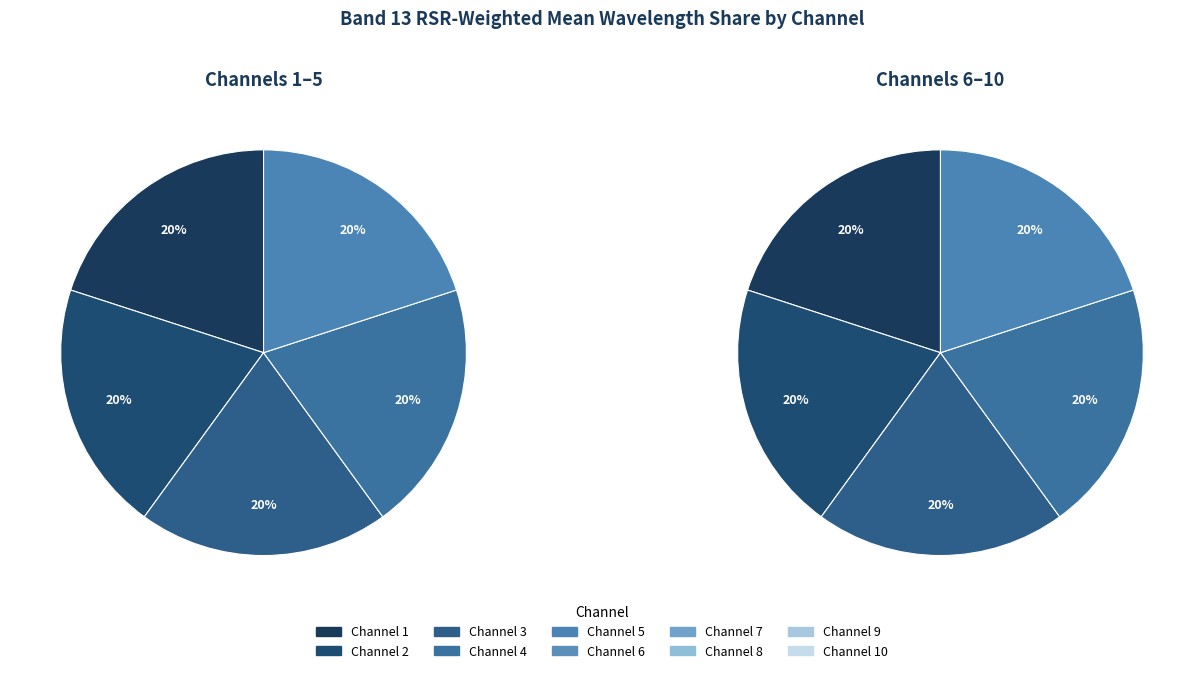

Is there any slice that represents more than half of the pie?

No